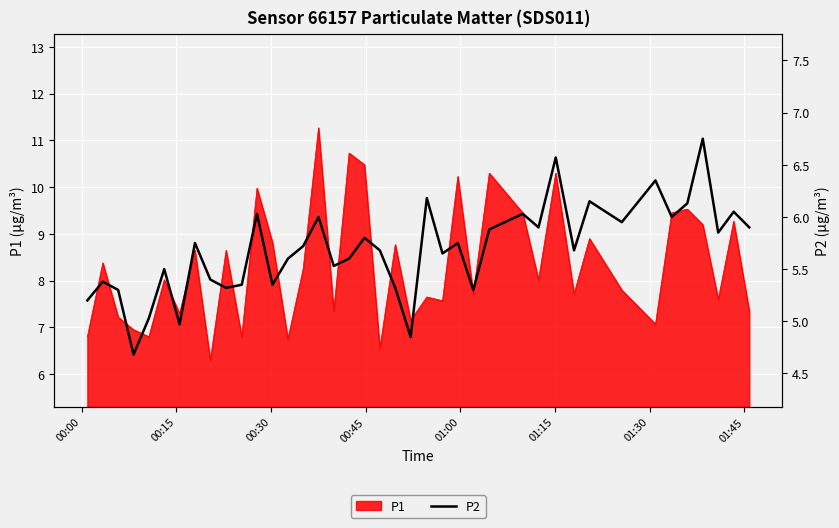

What is the lowest value of the P1 series?

6.3